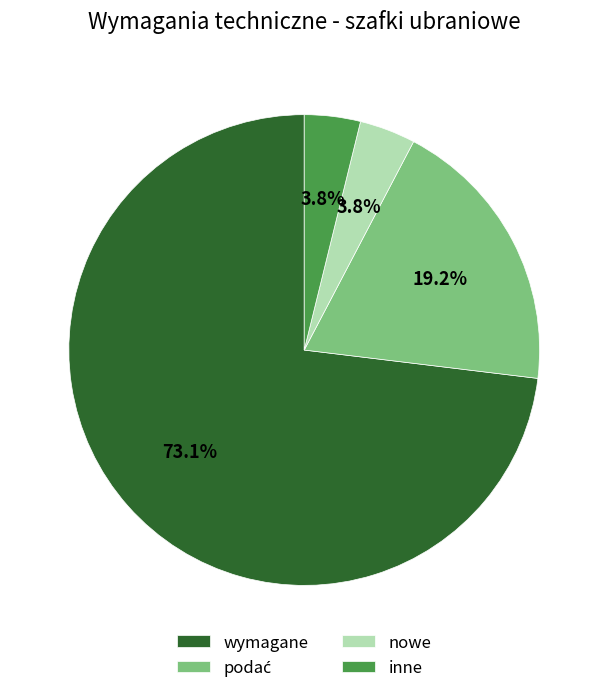

Approximately how many times larger is the value at inne compared to nowe?

1.0